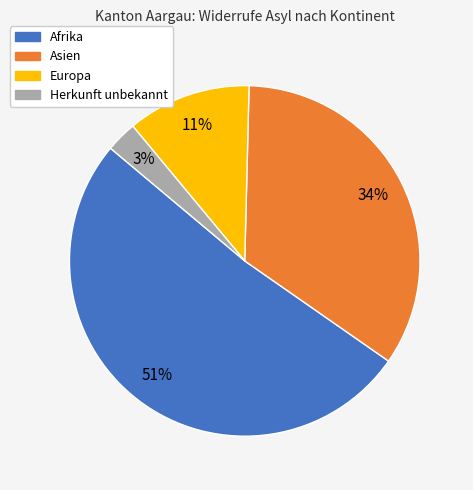

True or false: Europa accounts for 11% of the total.

True